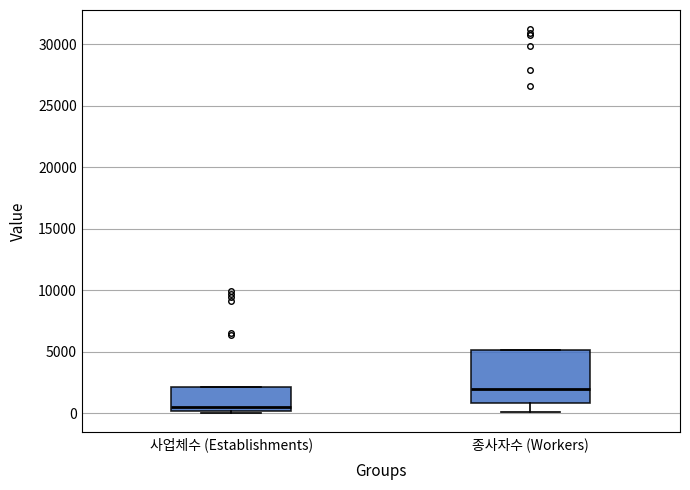

Which box is the tallest, from its lower edge to its upper edge?

종사자수 (Workers)